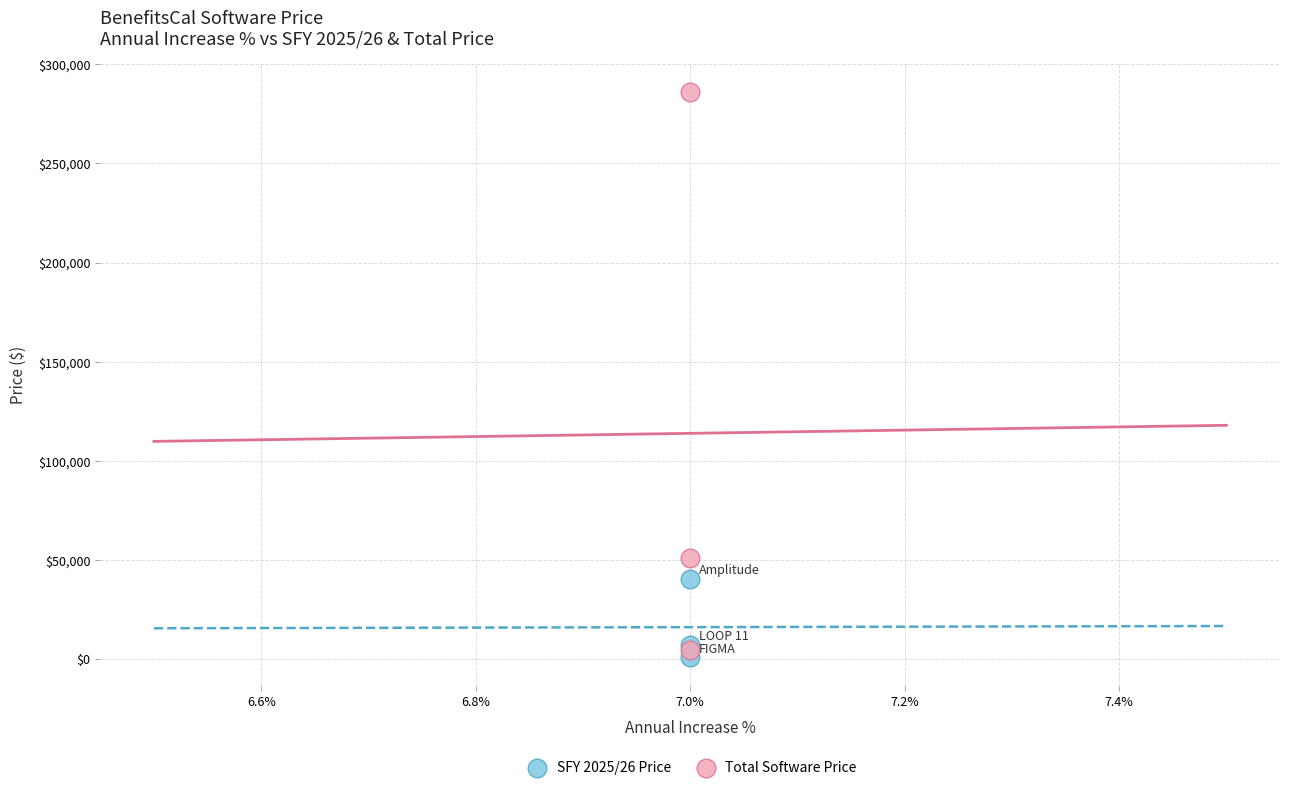

Which series reaches the maximum Y coordinate?

Total Software Price